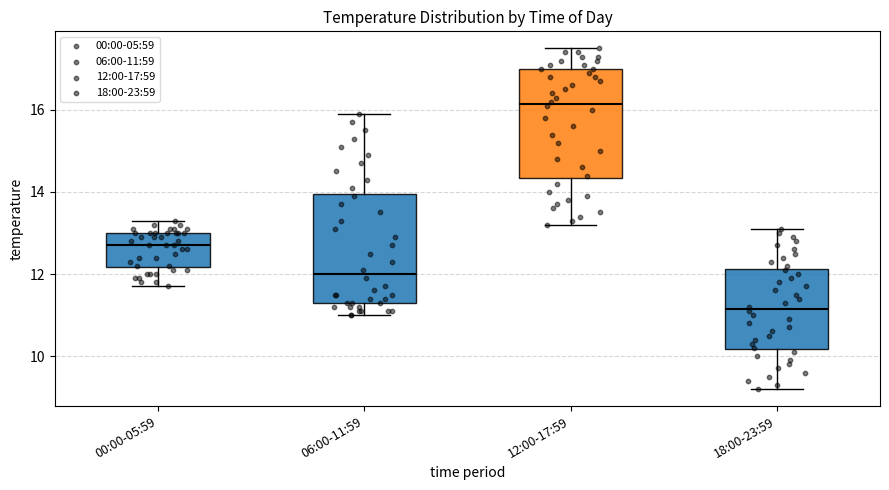

Reading left to right, transcribe this box plot: for each box, give where its median line is, the range the box spans, and where its two whiskers end, as read against the y-axis. The values are not printed on the chart, so give them approximately, as read against the axis.

00:00-05:59: median 12.8, box 12.2 to 13.0, whiskers 11.8 to 13.4
06:00-11:59: median 12.0, box 11.4 to 14.0, whiskers 11.0 to 16.0
12:00-17:59: median 16.2, box 14.4 to 17.0, whiskers 13.2 to 17.6
18:00-23:59: median 11.2, box 10.2 to 12.2, whiskers 9.2 to 13.2